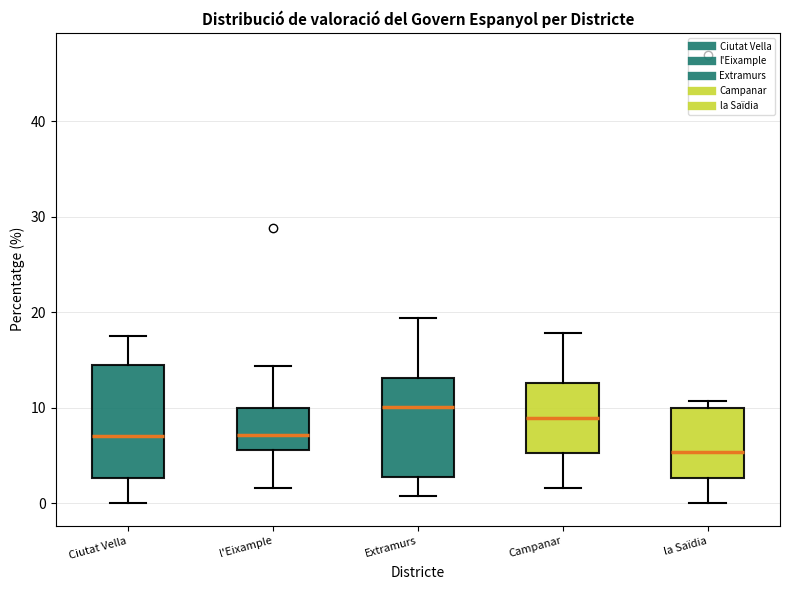

Which box's median line is the lowest?

la Saïdia